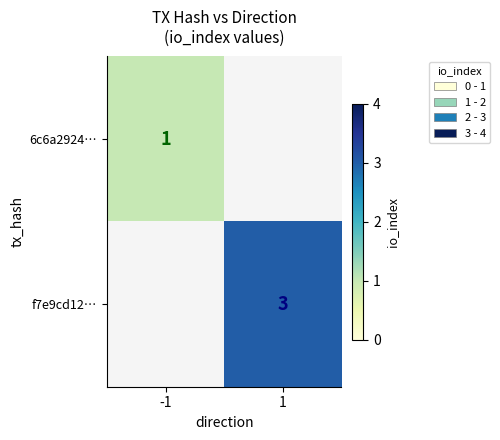

At which category does the chart reach its minimum across all series?

-1